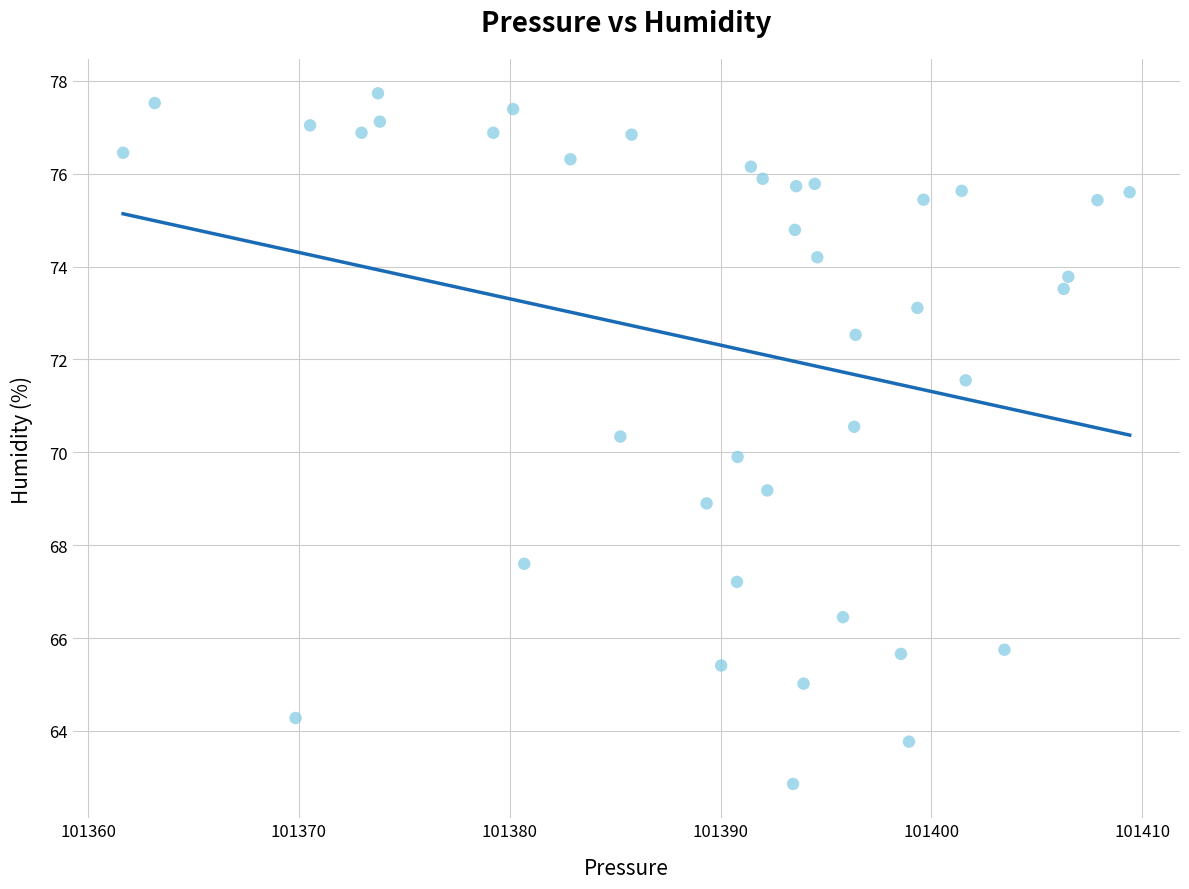

What is the range of Y values (max minus min)?

14.9